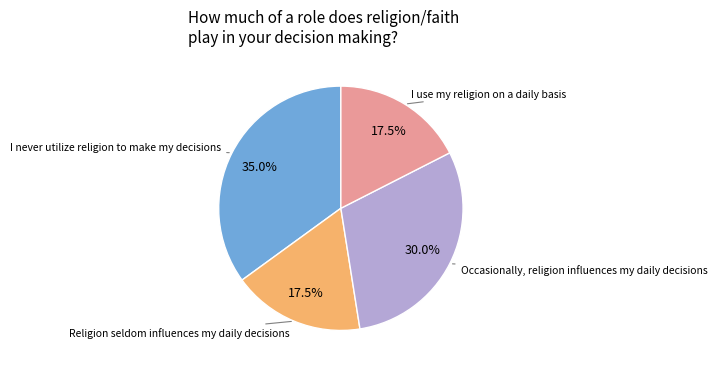

Is there any slice that represents more than half of the pie?

No